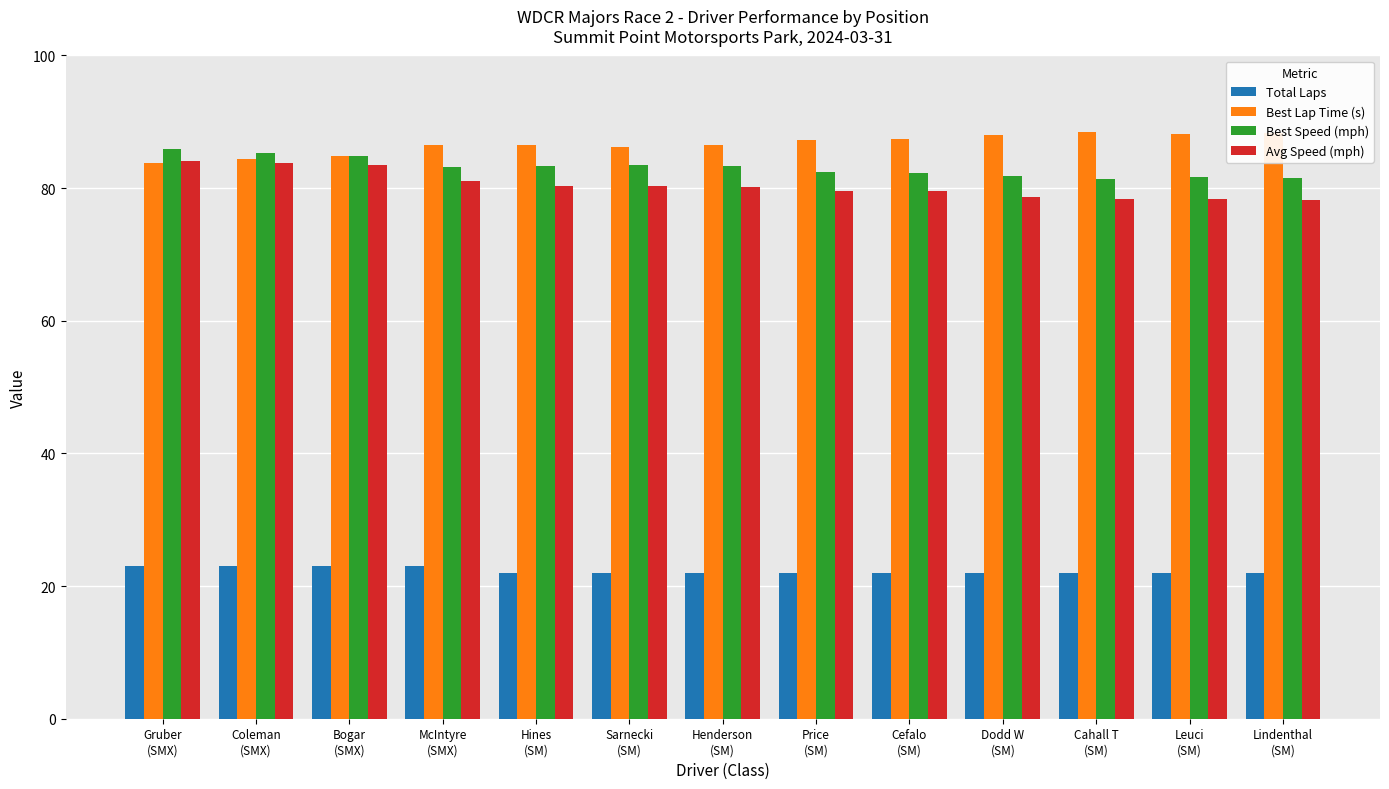

What is the label of the 3rd bar from the left?

Bogar
(SMX)